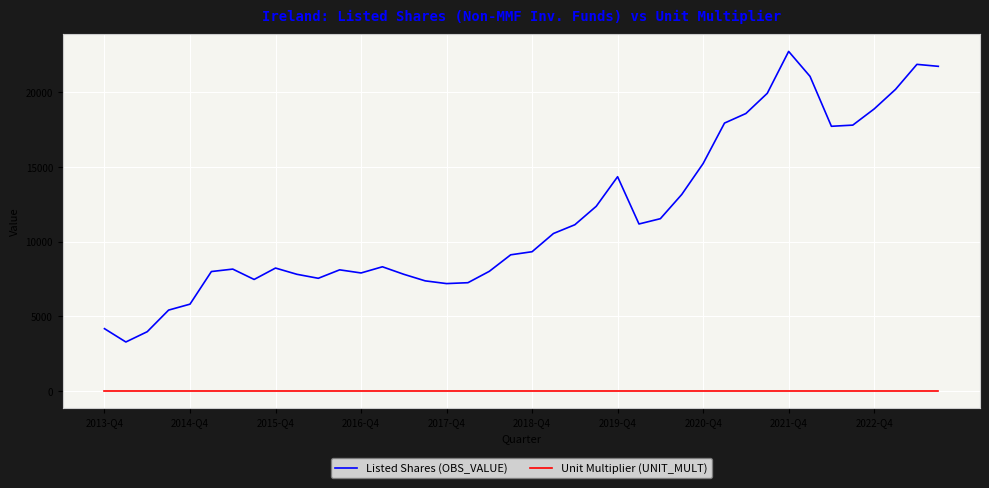

Which series has the largest range (max minus min)?

Listed Shares (OBS_VALUE)